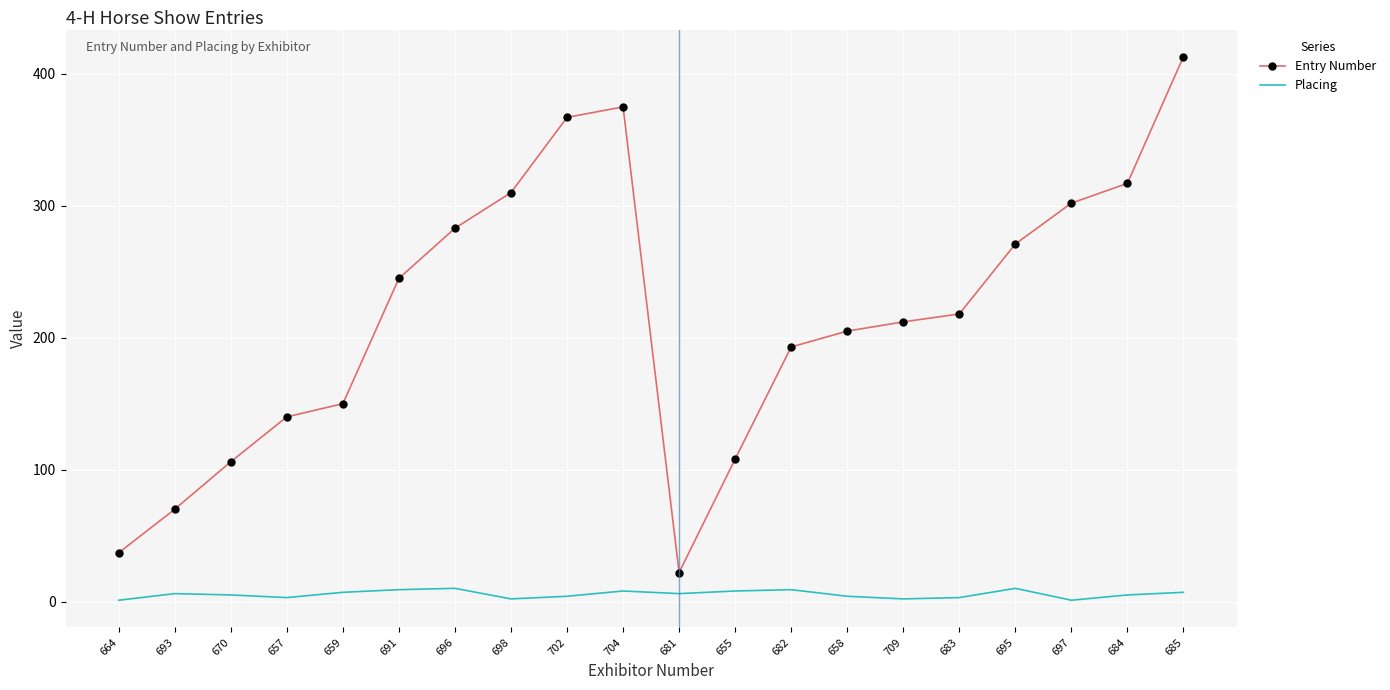

At 685, list the series in order from smallest to largest.

Placing, Entry Number